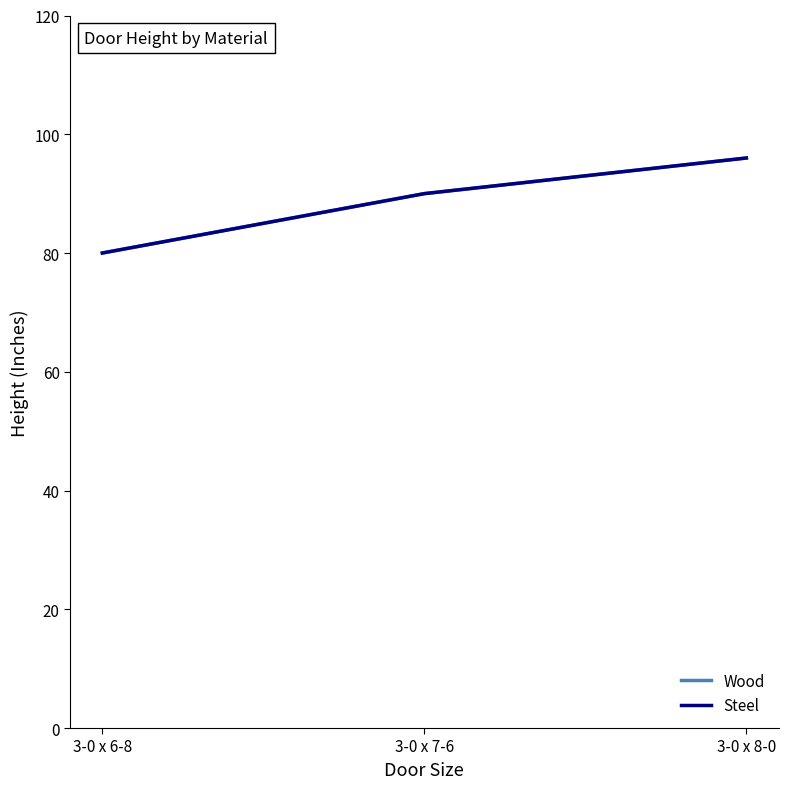

What is the minimum value shown in the chart?

80